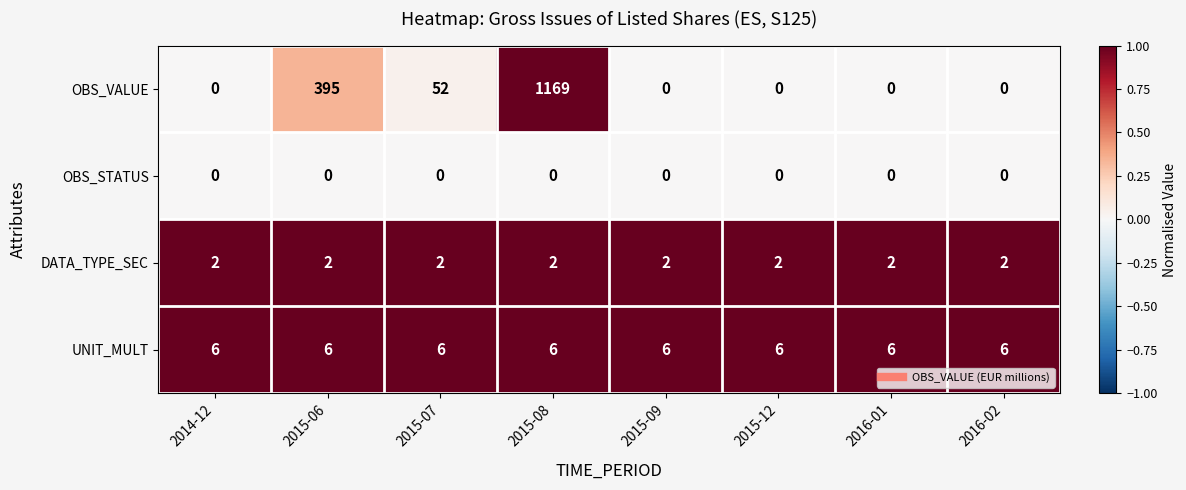

How many values in OBS_VALUE are above zero?

3